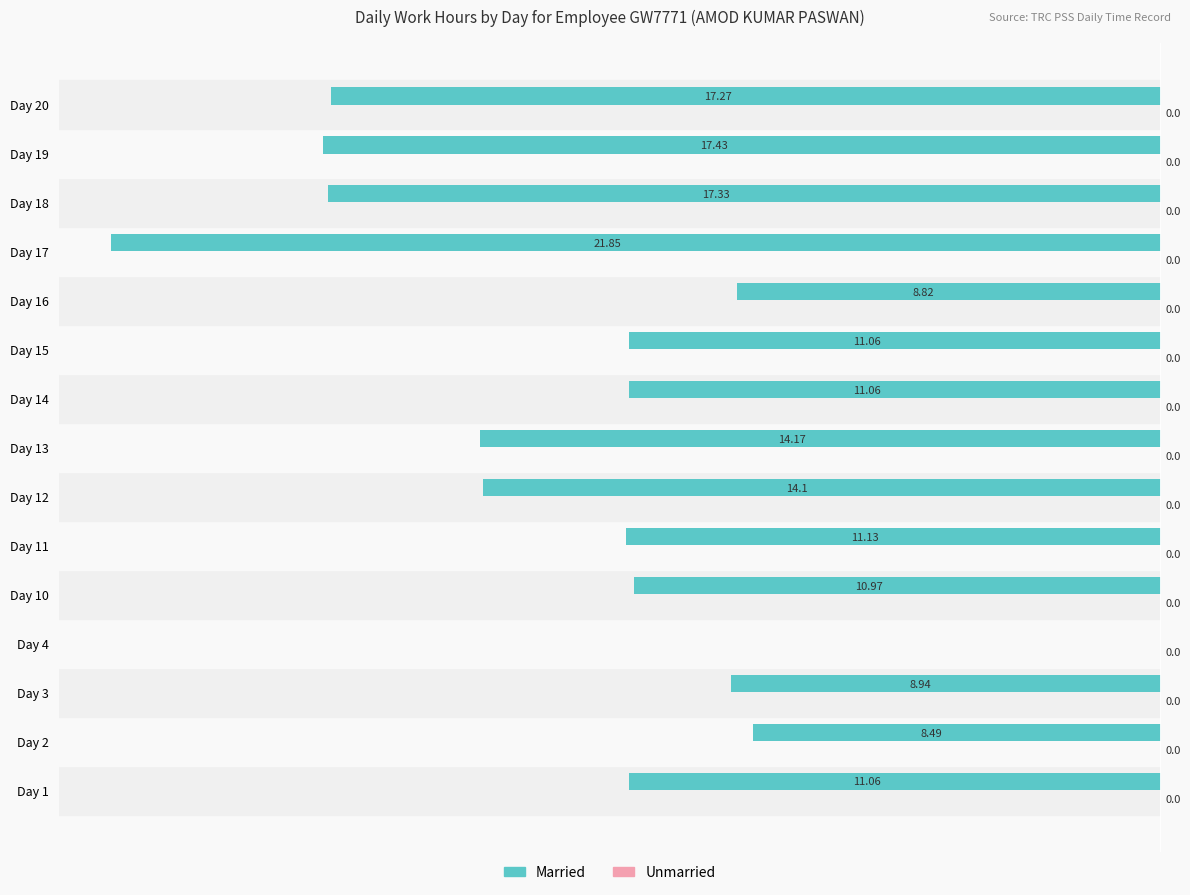

How many series are shown in this chart?

1